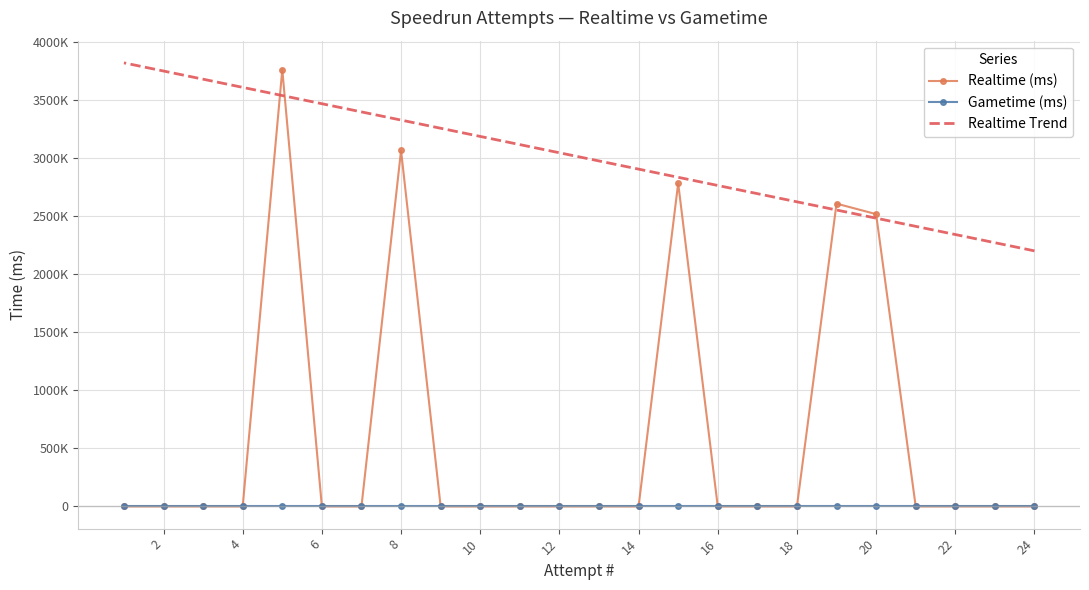

Rank the series at 6 from highest to lowest value.

Realtime Trend, Realtime (ms), Gametime (ms)